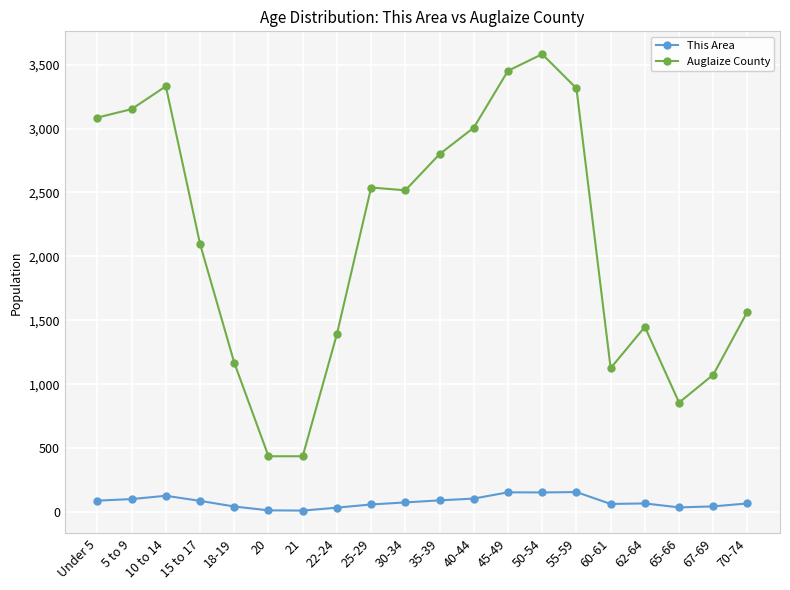

What is the difference between the highest and lowest values at 55-59?

3158